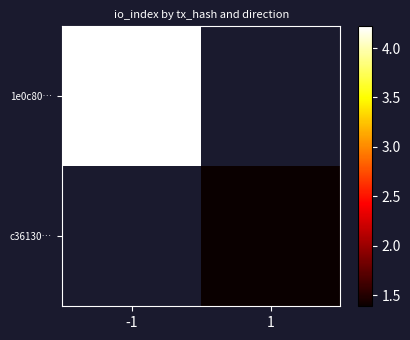

Which label corresponds to the smallest value in the chart?

1